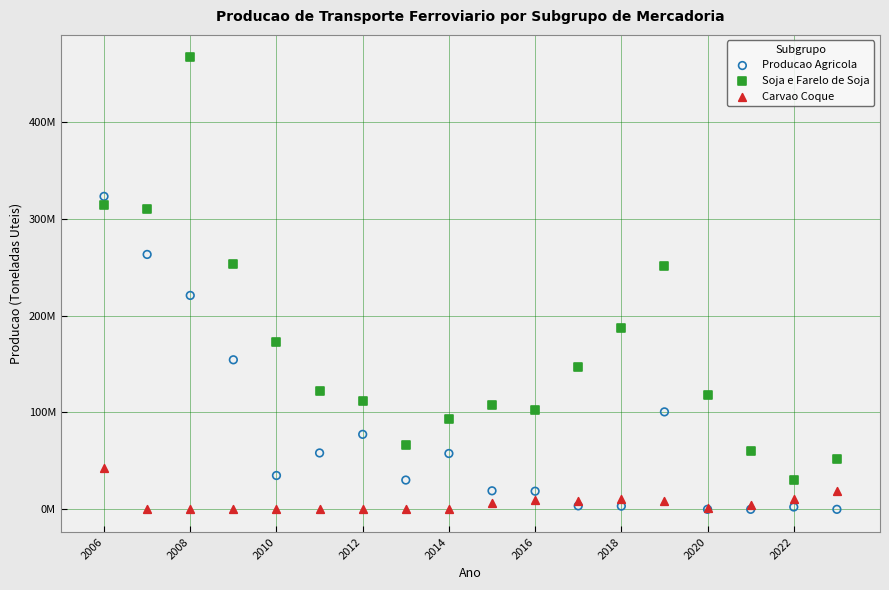

What are all the series names shown in the legend?

Producao Agricola, Soja e Farelo de Soja, Carvao Coque